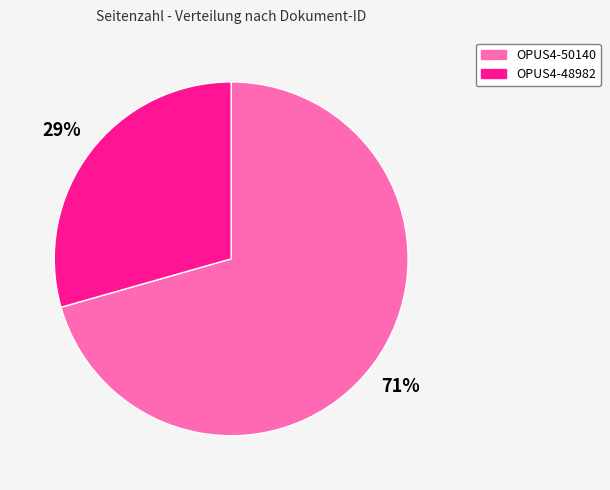

Approximately how many times larger is the value at OPUS4-48982 compared to OPUS4-50140?

0.4